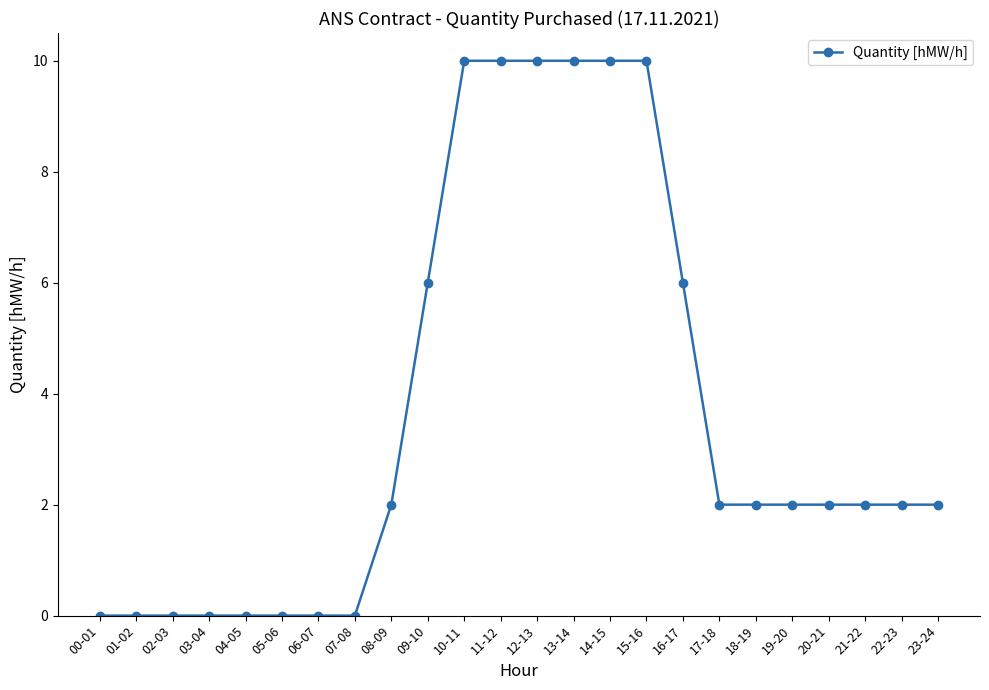

The value at 16-17 is 10. True or false?

False